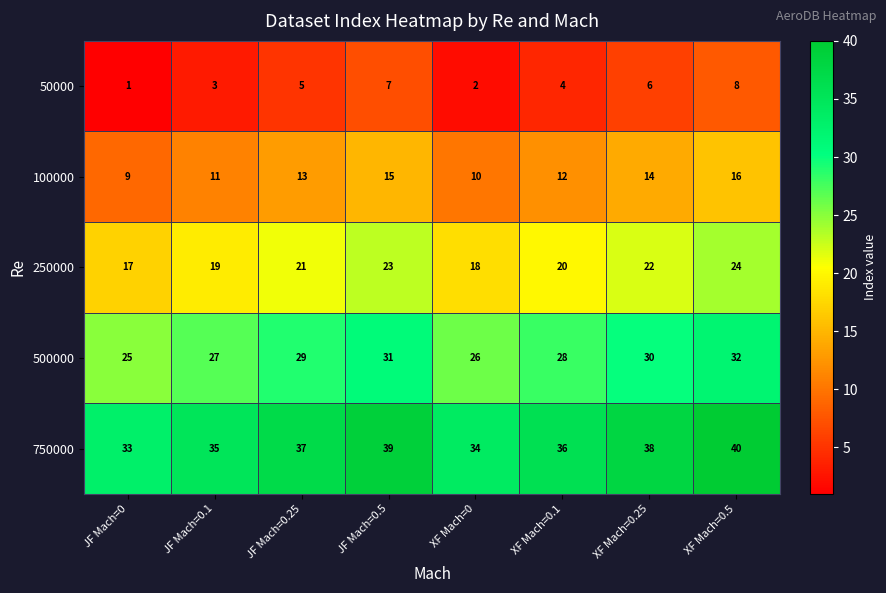

The 100000 series shows 16 at XF Mach=0. True or false?

False